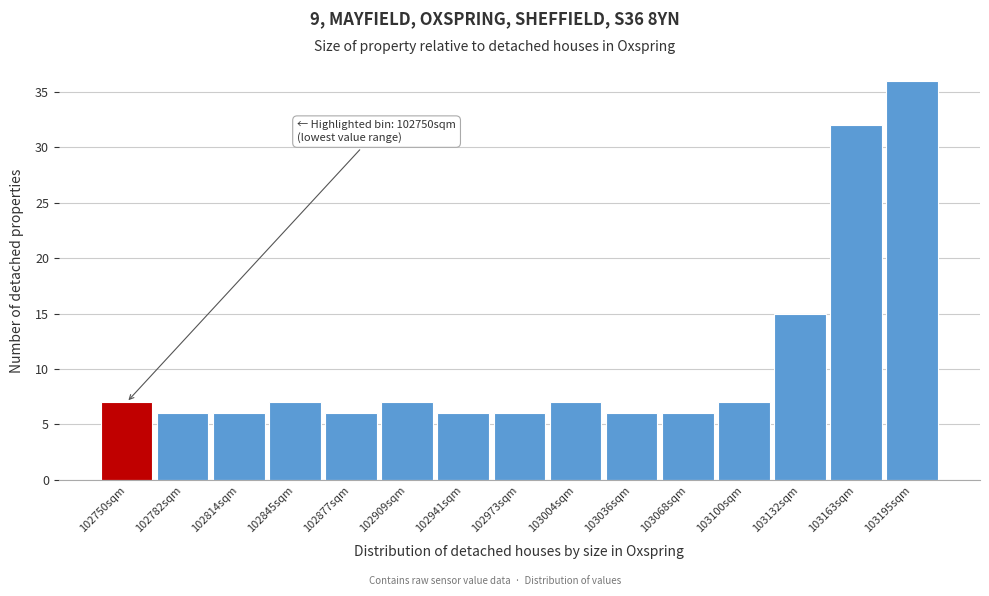

Reading right to left, list all the values displayed in this chart.

103195sqm=36	103163sqm=32	103132sqm=15	103100sqm=7	103068sqm=6	103036sqm=6	103004sqm=7	102973sqm=6	102941sqm=6	102909sqm=7	102877sqm=6	102845sqm=7	102814sqm=6	102782sqm=6	102750sqm=7